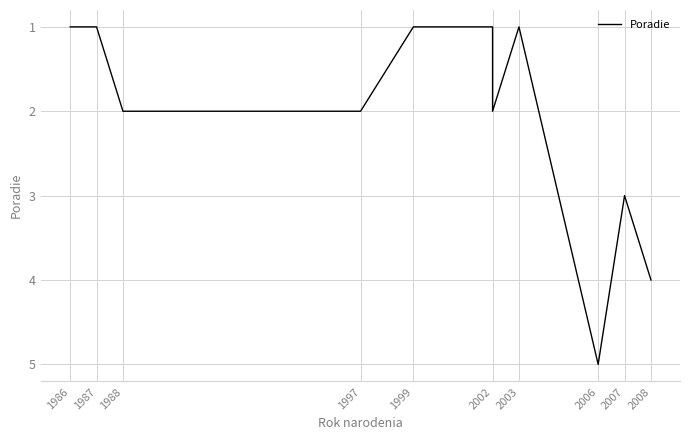

How many interior local valleys (lower than both neighbors) does the data have?

2